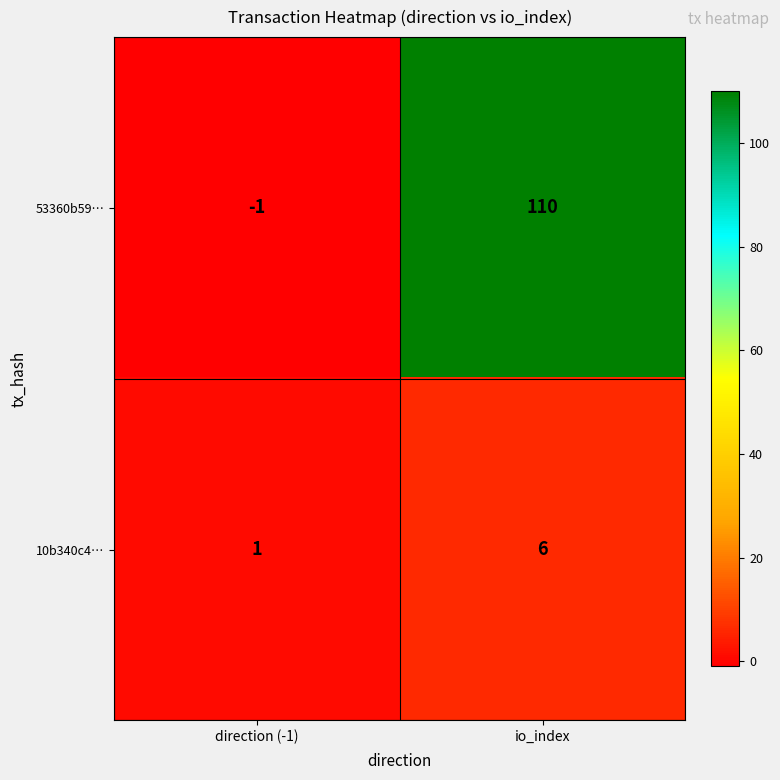

What is the approximate value of 10b340c4… at io_index?

6